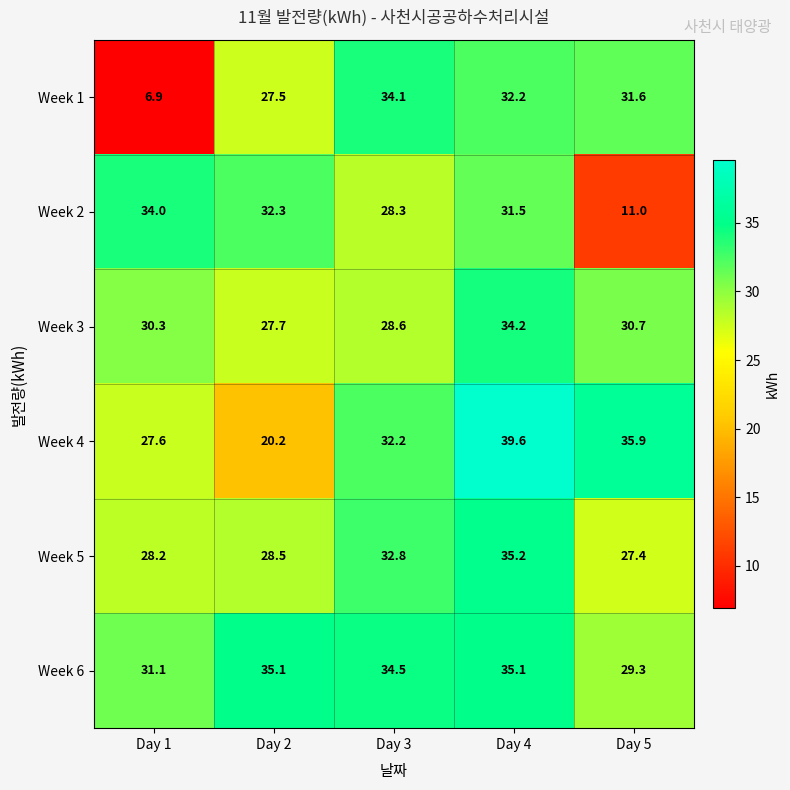

At which category is the sum across all series the highest?

Day 4